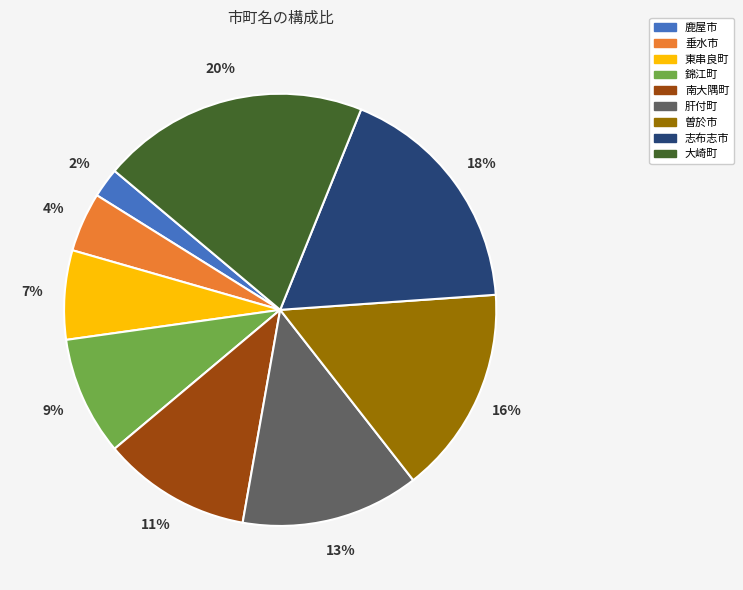

Do 南大隅町 and 大崎町 together represent more than half of the pie?

No